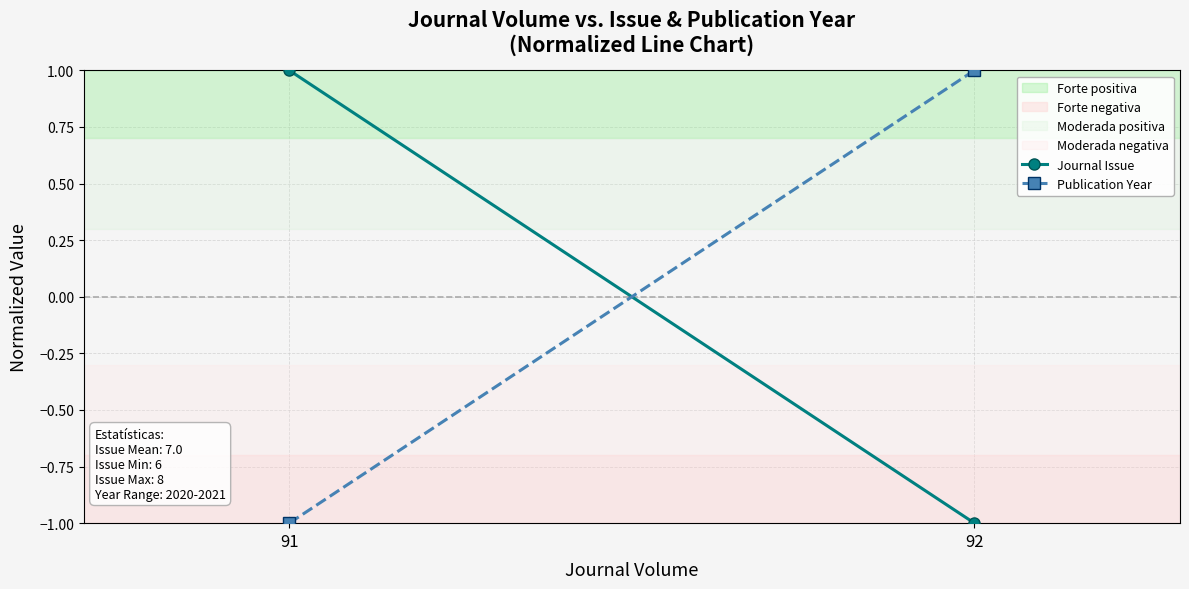

Which label corresponds to the largest value in the chart?

91